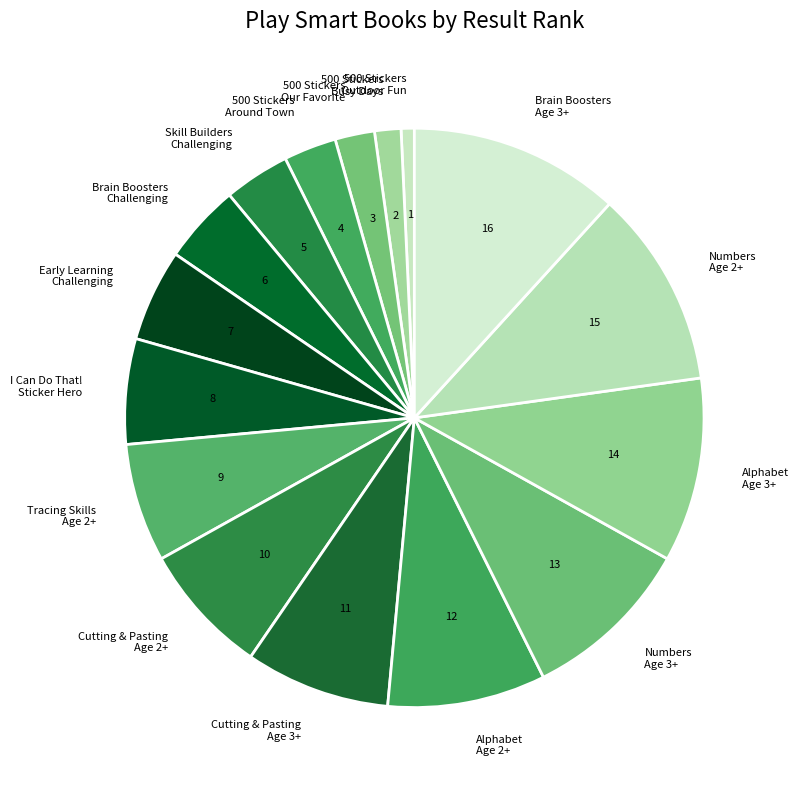

Is it true that Numbers Age 3+ is 10% of the pie?

True